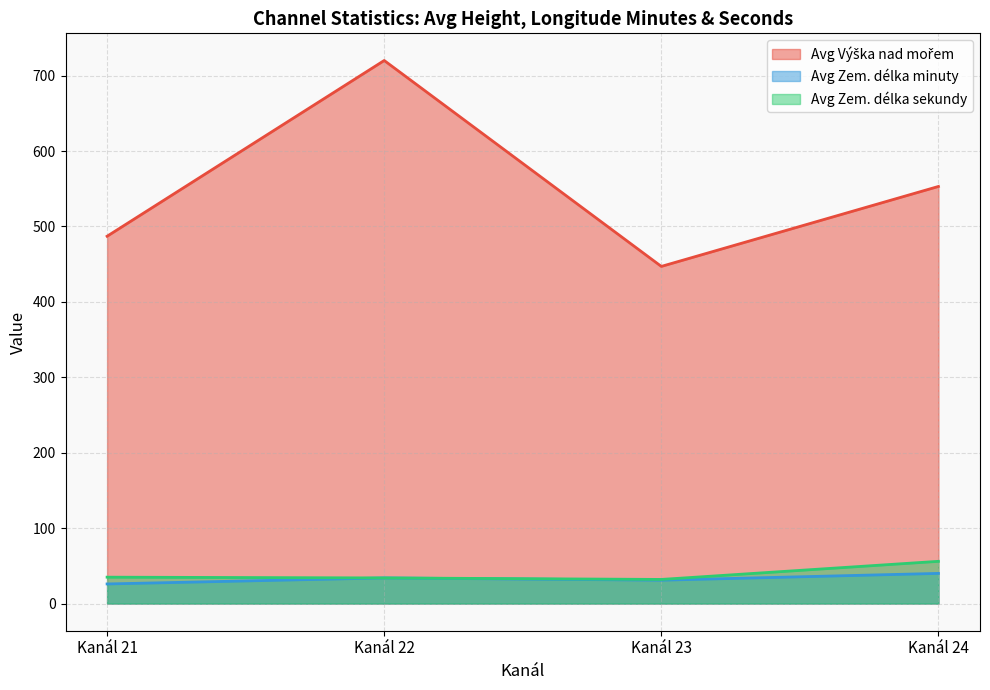

What is the maximum value shown in the chart?

720